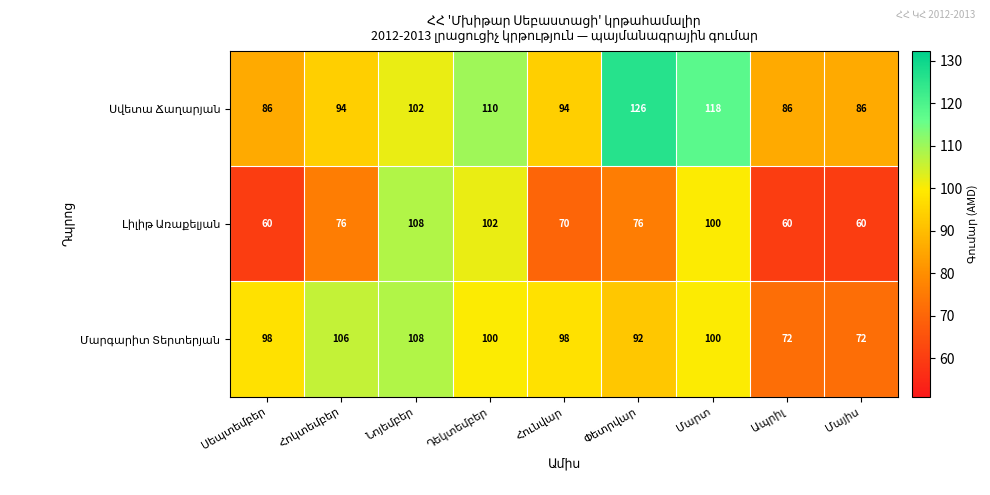

At how many categories does at least one series exceed 93?

7